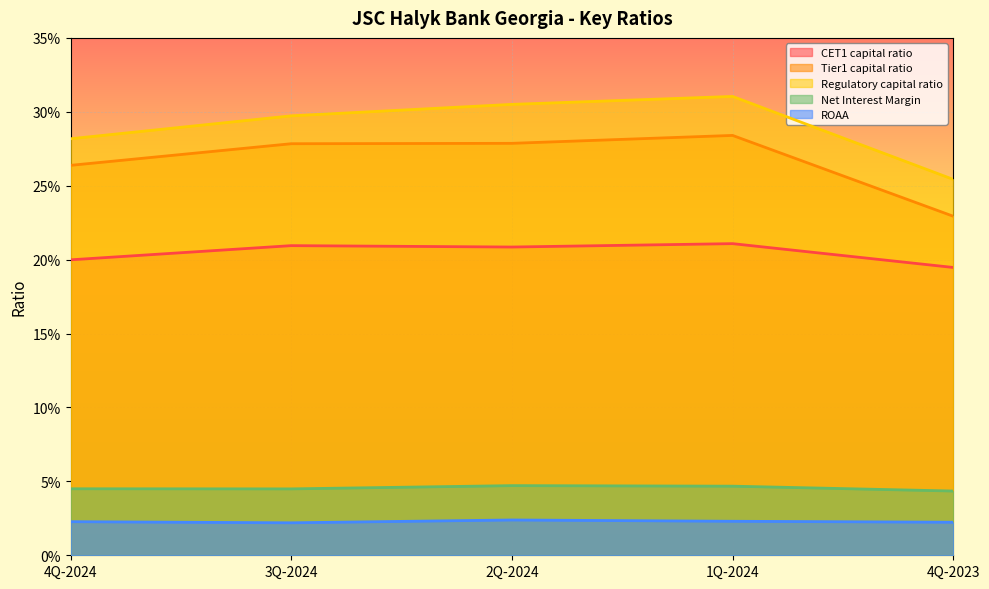

Count the ROAA values in the range 0 to 1.

5